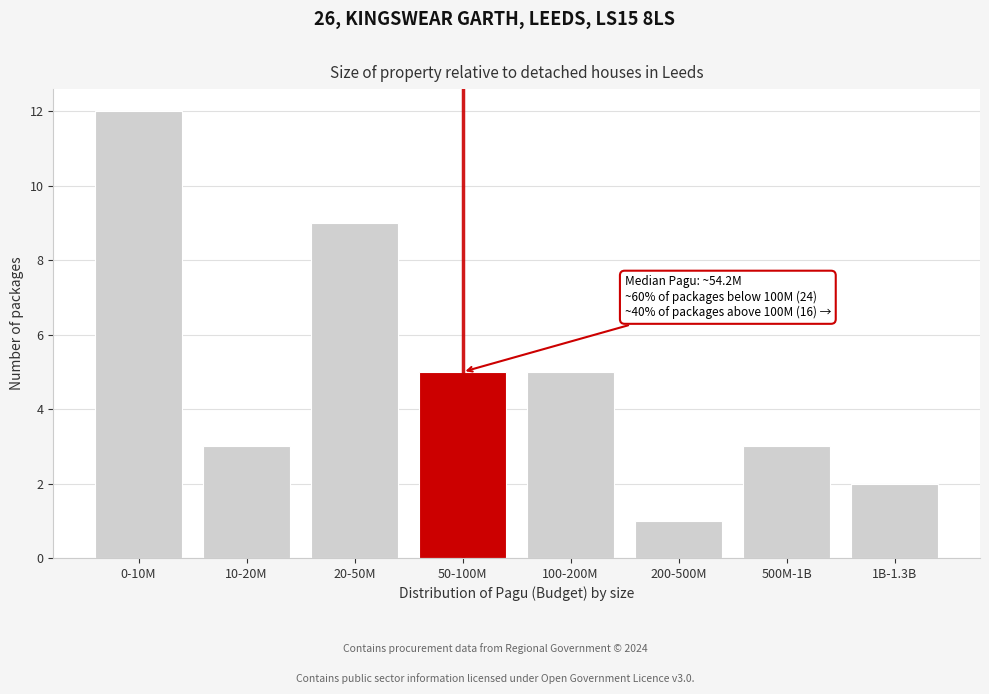

Reading left to right, transcribe all the data shown in this chart.

12	3	9	5	5	1	3	2